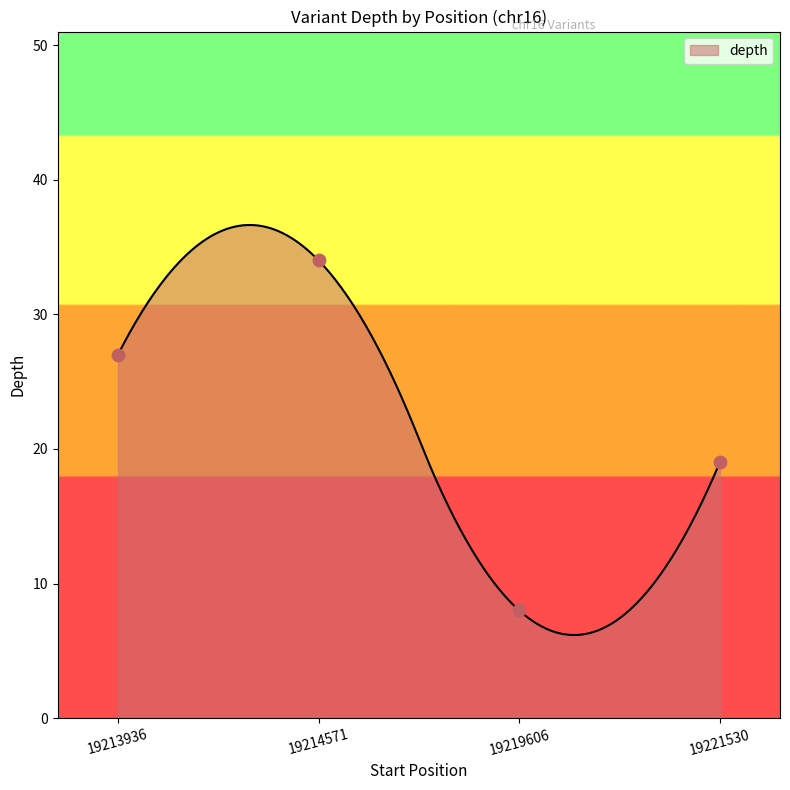

What is the change in value from 19213936 to 19214571?

+7